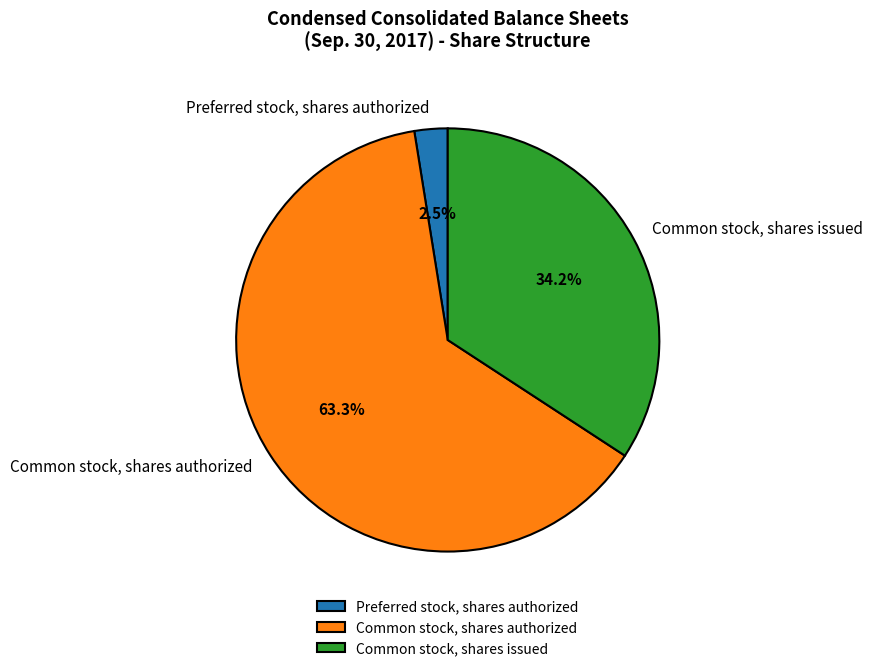

Count the number of slices in the pie.

3